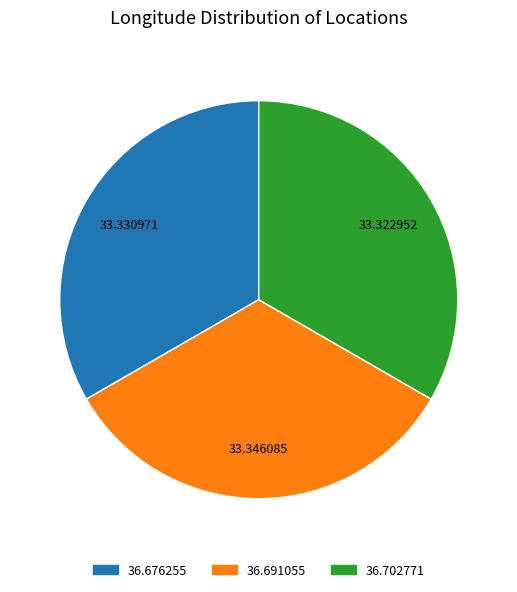

Approximately how many times larger is the value at 36.691055 compared to 36.702771?

1.0